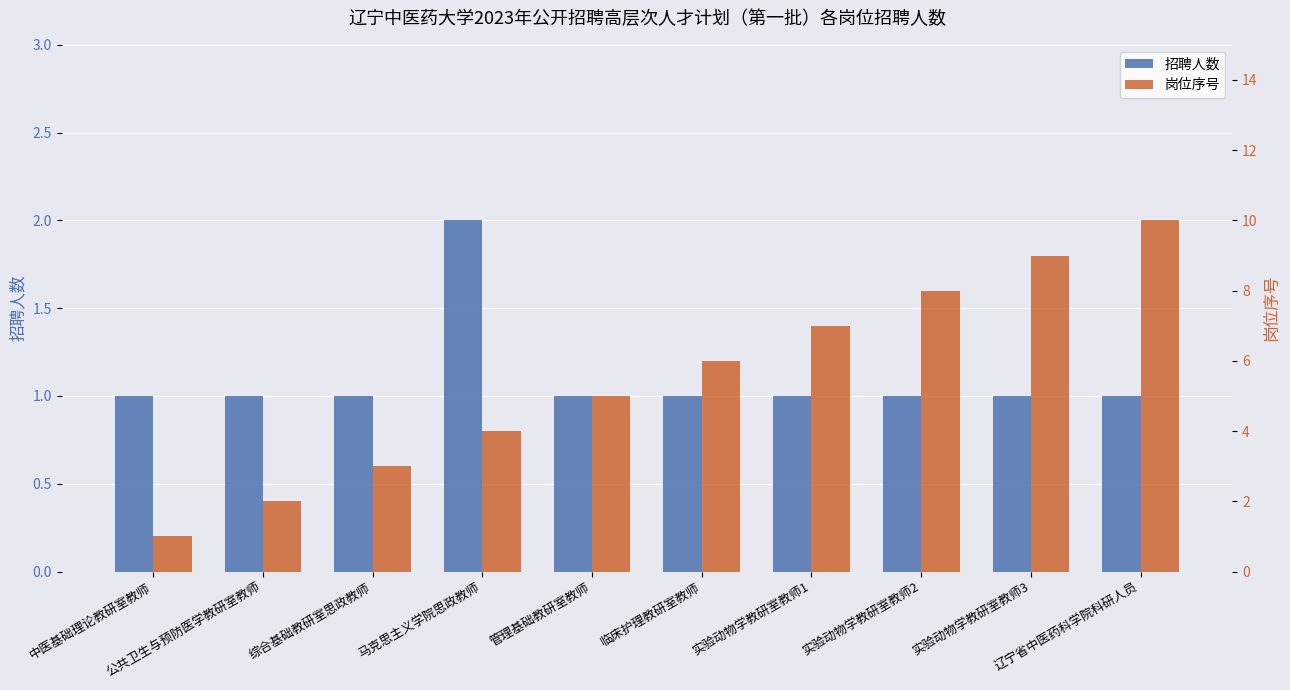

What value does the 岗位序号 series have at 马克思主义学院思政教师?

4